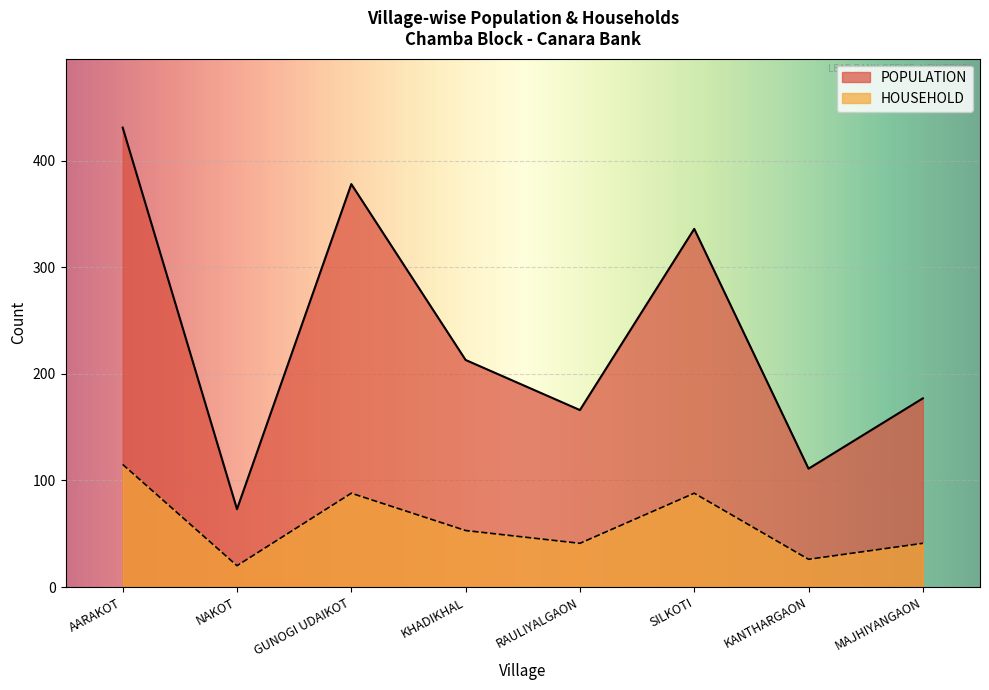

True or false: there are more than 1 points higher than both neighbors.

True